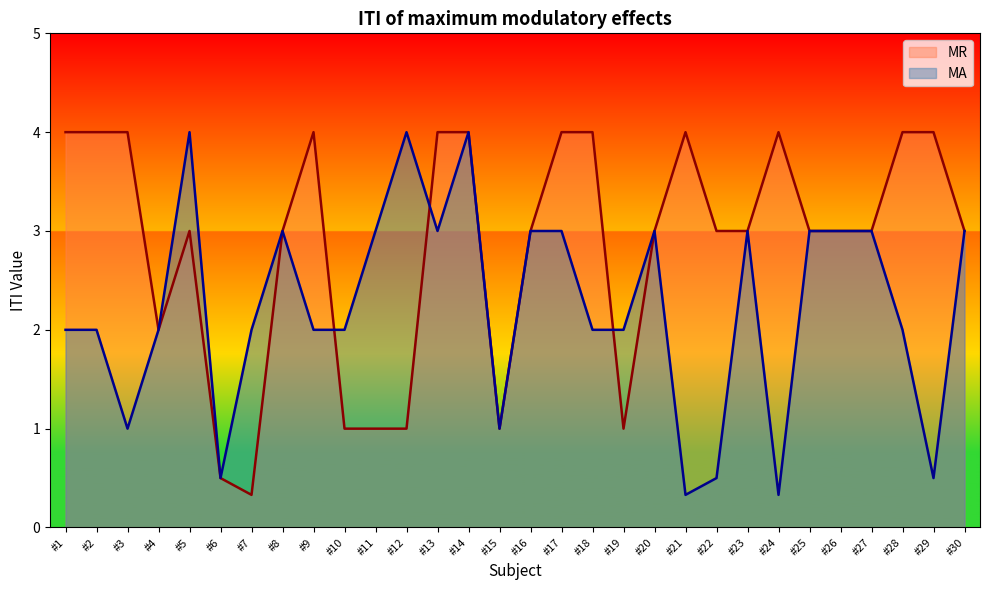

How many values in the MR series exceed 3?

12